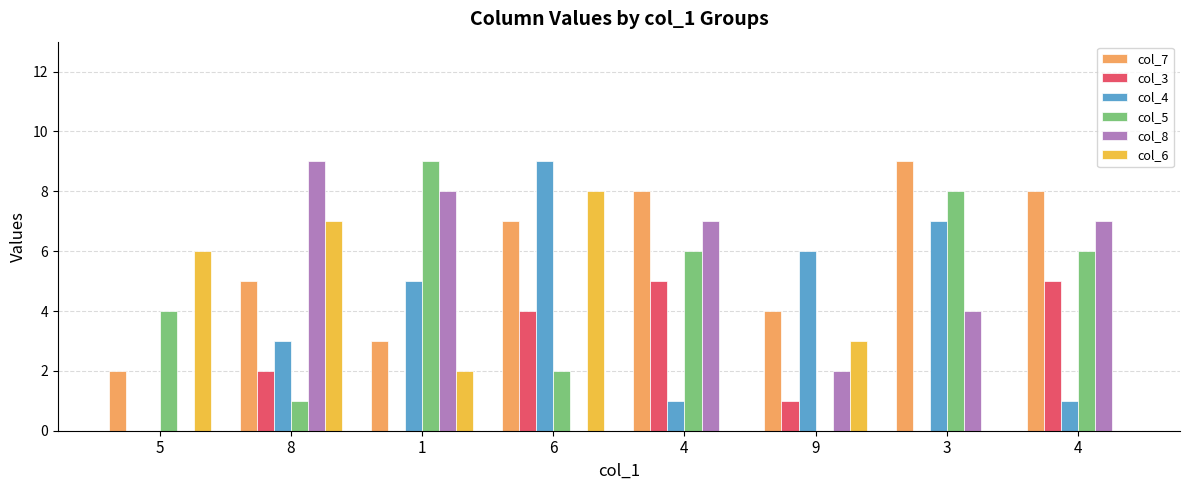

How many groups of bars are there?

8